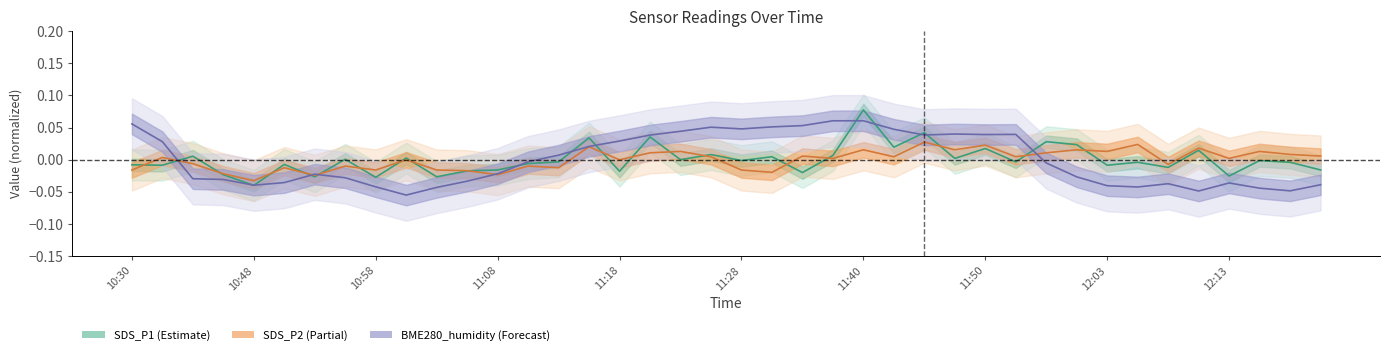

Reading left to right, what are all the values shown in this chart?

SDS_P1: -0.0	-0.0	0.0	-0.0	-0.0	-0.0	-0.0	0.0	-0.0	0.0	-0.0	-0.0	-0.0	-0.0	-0.0	0.0	-0.0	0.0	0.0	0.0	-0.0	0.0	-0.0	0.0	0.1	0.0	0.0	0.0	0.0	-0.0	0.0	0.0	-0.0	-0.0	-0.0	0.0	-0.0	-0.0	-0.0	-0.0
SDS_P2: -0.0	0.0	-0.0	-0.0	-0.0	-0.0	-0.0	-0.0	-0.0	-0.0	-0.0	-0.0	-0.0	-0.0	-0.0	0.0	-0.0	0.0	0.0	0.0	-0.0	-0.0	0.0	0.0	0.0	0.0	0.0	0.0	0.0	0.0	0.0	0.0	0.0	0.0	-0.0	0.0	0.0	0.0	0.0	0.0
BME280_humidity: 0.1	0.0	-0.0	-0.0	-0.0	-0.0	-0.0	-0.0	-0.0	-0.1	-0.0	-0.0	-0.0	-0.0	0.0	0.0	0.0	0.0	0.0	0.1	0.0	0.1	0.1	0.1	0.1	0.0	0.0	0.0	0.0	0.0	-0.0	-0.0	-0.0	-0.0	-0.0	-0.0	-0.0	-0.0	-0.0	-0.0